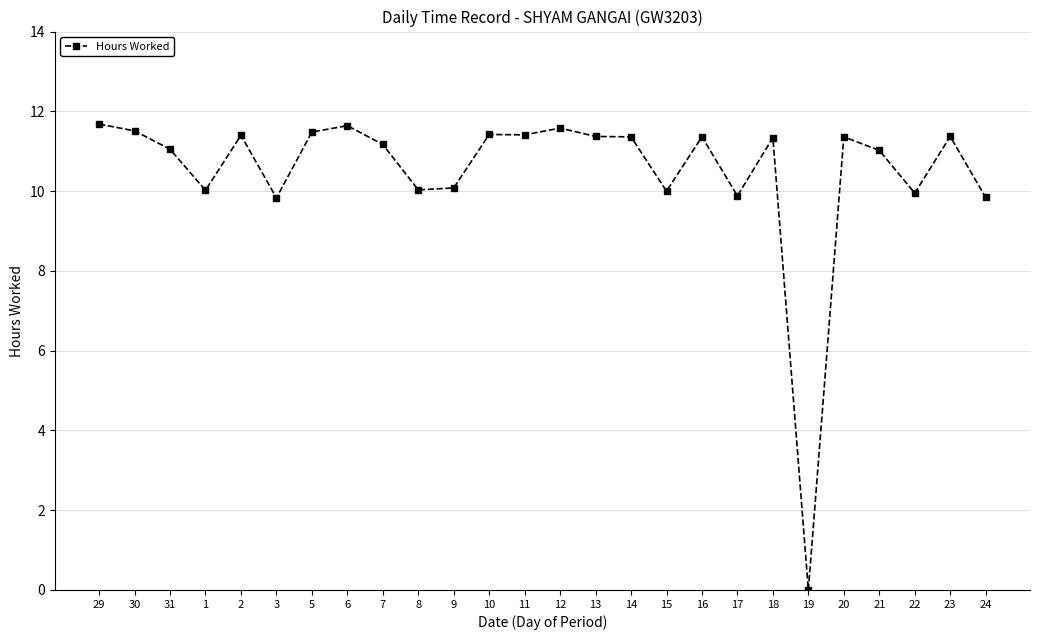

Does the chart have visible grid lines?

Yes